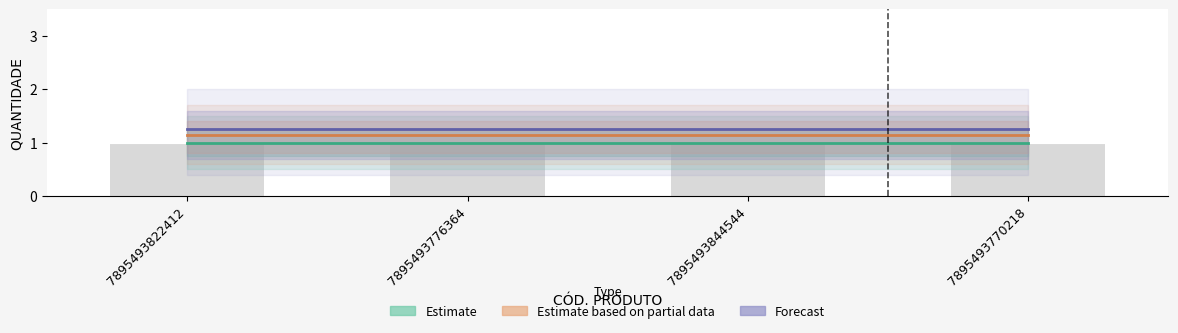

The value of Estimate at 7895493822412 is 0.6. True or false?

False